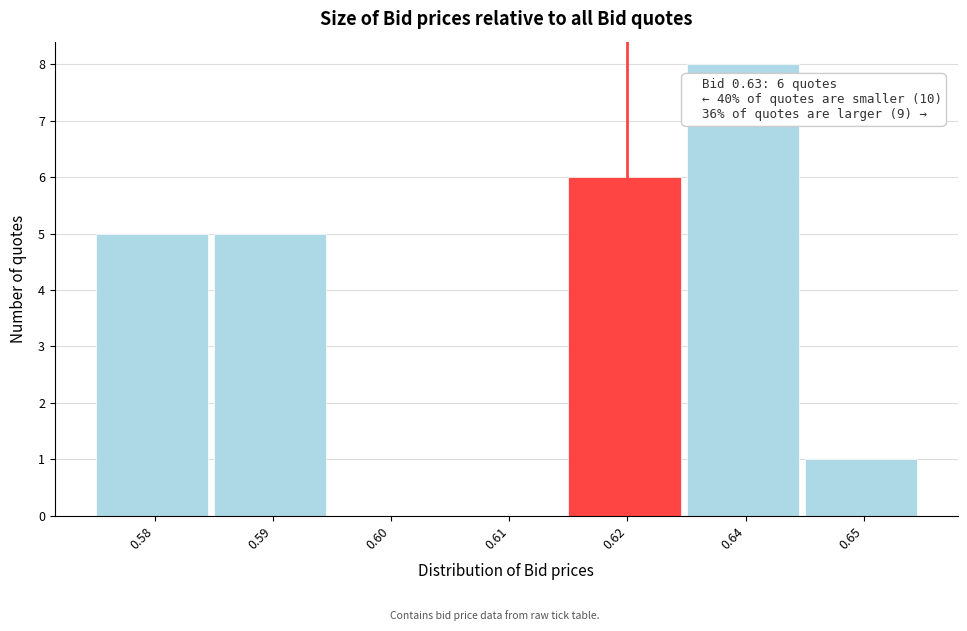

Reading left to right, what are all the values shown in this chart?

0.58=5	0.59=5	0.60=0	0.61=0	0.62=6	0.64=8	0.65=1